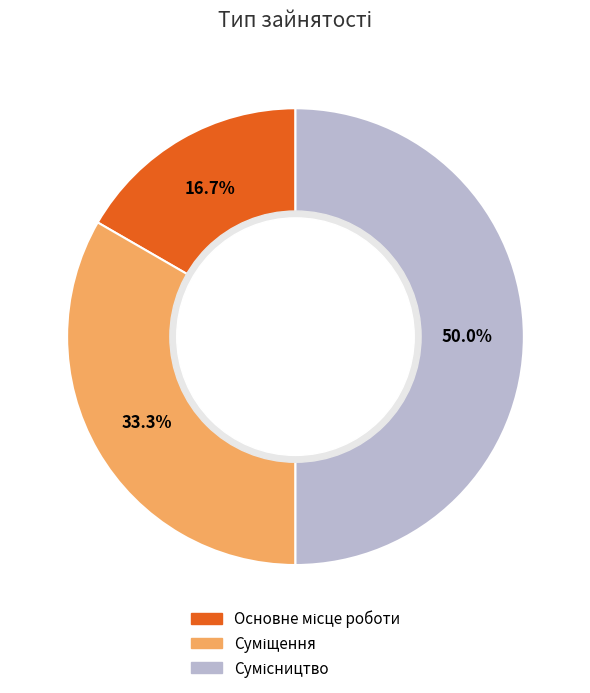

Rank the categories by value from lowest to highest.

Основне місце роботи, Суміщення, Сумісництво